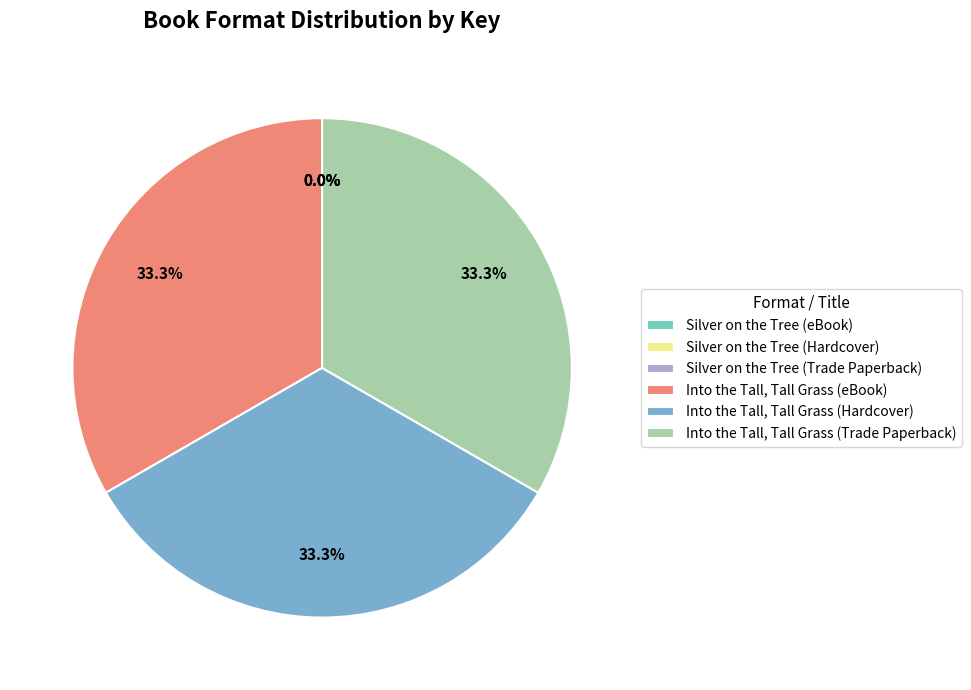

How many slices are in this pie chart?

6